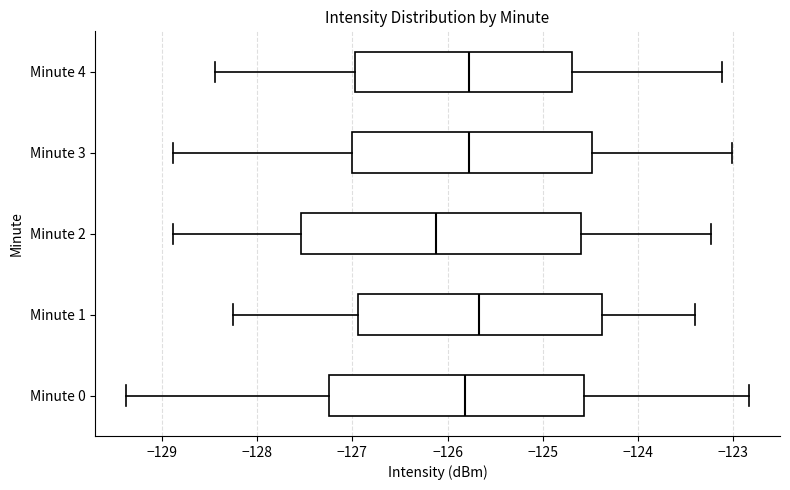

Reading bottom to top, transcribe this box plot: for each box, give where its median line is, the range the box spans, and where its two whiskers end, as read against the x-axis. The values are not printed on the chart, so give them approximately, as read against the axis.

Minute 0: median -125.8, box -127.2 to -124.6, whiskers -129.4 to -122.8
Minute 1: median -125.7, box -126.9 to -124.4, whiskers -128.3 to -123.4
Minute 2: median -126.1, box -127.5 to -124.6, whiskers -128.9 to -123.2
Minute 3: median -125.8, box -127.0 to -124.5, whiskers -128.9 to -123.0
Minute 4: median -125.8, box -127.0 to -124.7, whiskers -128.4 to -123.1